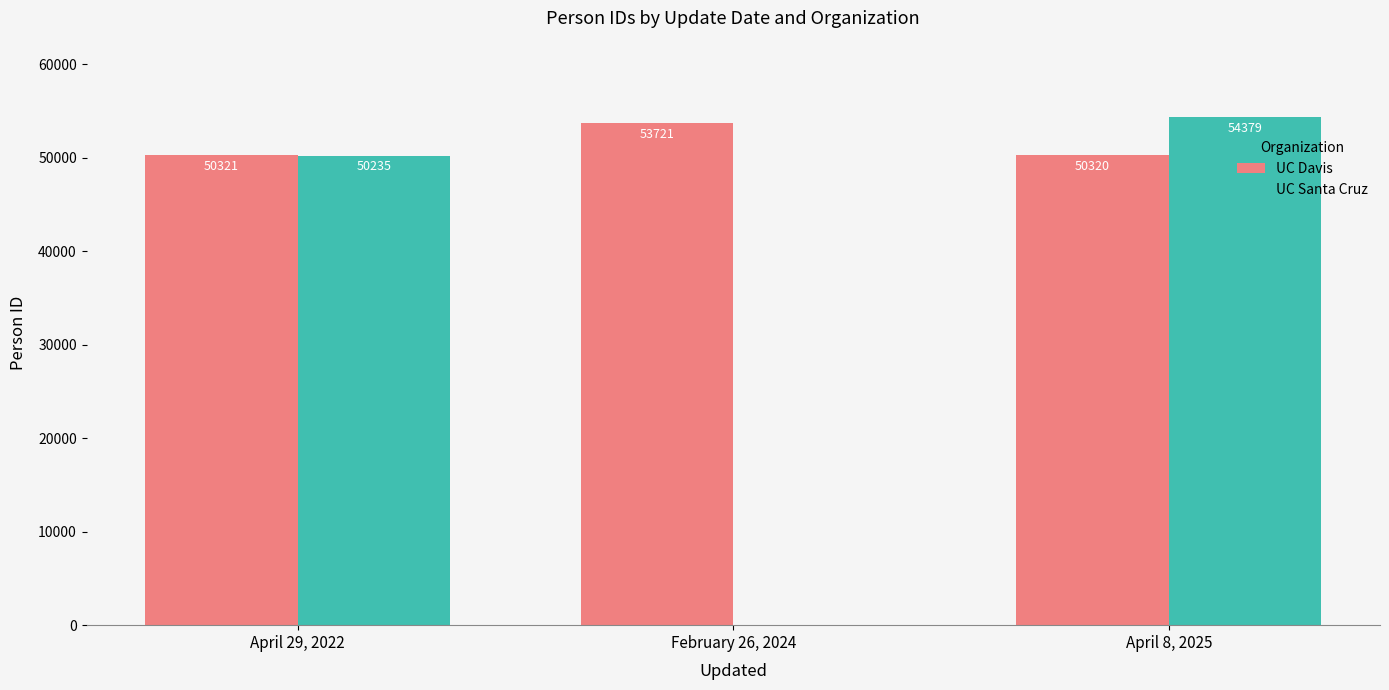

What is the average value of the UC Santa Cruz series?

34871